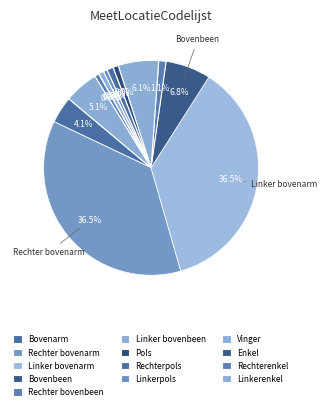

Which category has the smallest portion of the pie?

Enkel